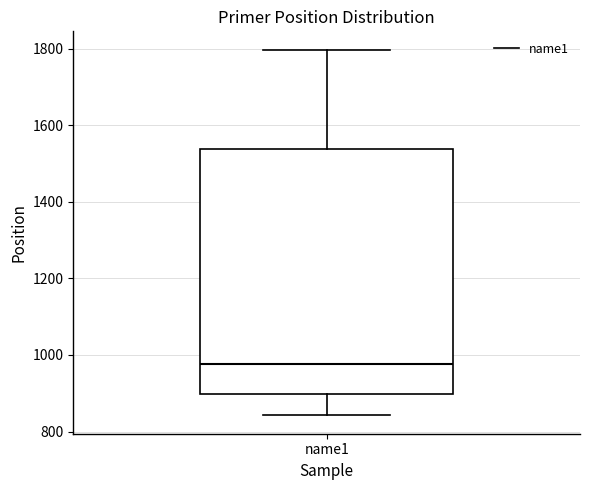

Where does the median line of the box for name1 sit on the y-axis? The values are not printed on the chart, so give them approximately, as read against the axis.

980